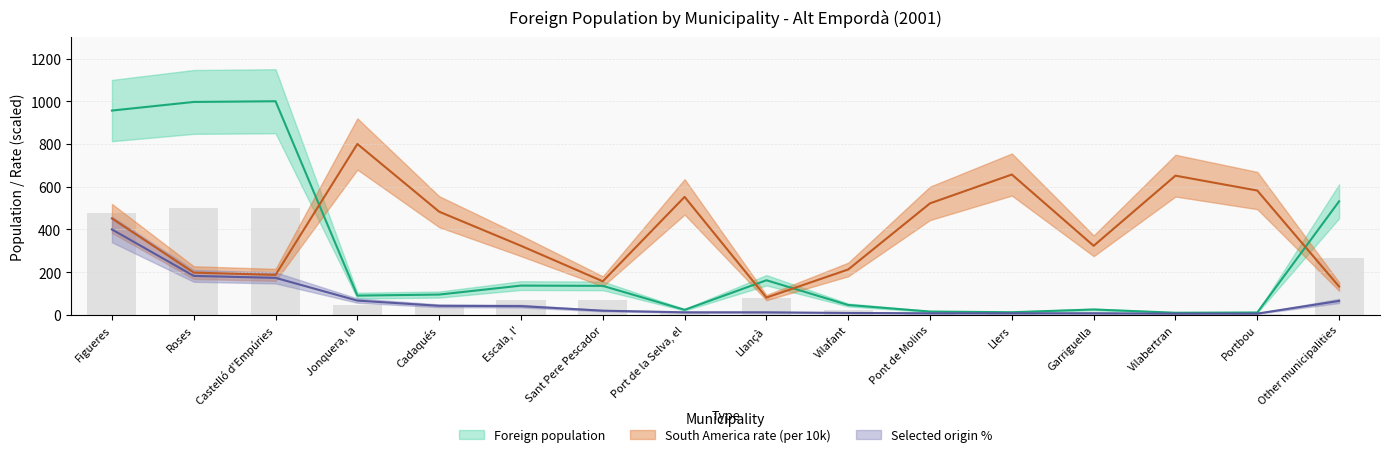

What is the value of the Foreign population bar at the 12th from the left?

12.5